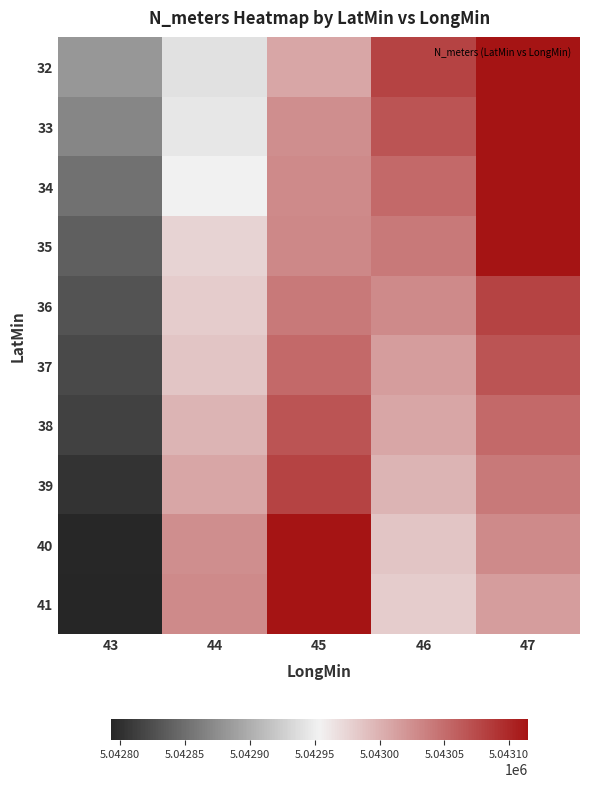

Reading left to right, transcribe all the data shown in this chart.

32: 43=5042882.8	44=5042940.3	45=5043008.0	46=5043079.2	47=5043114.4
33: 43=5042869.1	44=5042945.7	45=5043026.3	46=5043066.6	47=5043114.4
34: 43=5042852.6	44=5042952.8	45=5043028.0	46=5043052.6	47=5043114.4
35: 43=5042838.3	44=5042975.9	45=5043030.0	46=5043040.3	47=5043114.4
36: 43=5042828.4	44=5042980.8	45=5043040.3	46=5043028.0	47=5043079.2
37: 43=5042820.4	44=5042985.6	45=5043052.6	46=5043014.0	47=5043066.6
38: 43=5042814.6	44=5042998.5	45=5043066.6	46=5043008.0	47=5043052.6
39: 43=5042803.6	44=5043008.0	45=5043079.2	46=5042998.5	47=5043040.3
40: 43=5042794.2	44=5043026.3	45=5043114.4	46=5042985.6	47=5043028.0
41: 43=5042792.5	44=5043028.0	45=5043114.4	46=5042980.8	47=5043014.0